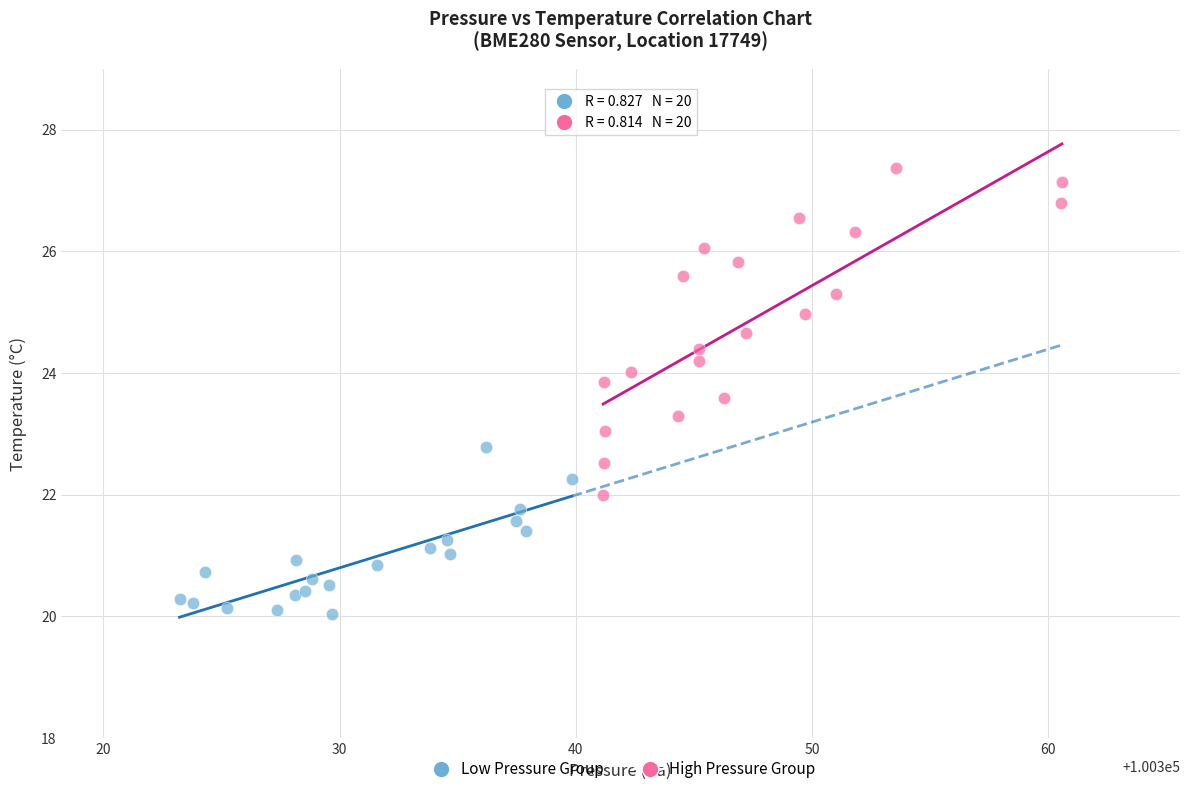

Which series reaches the minimum Y coordinate?

Low Pressure Group